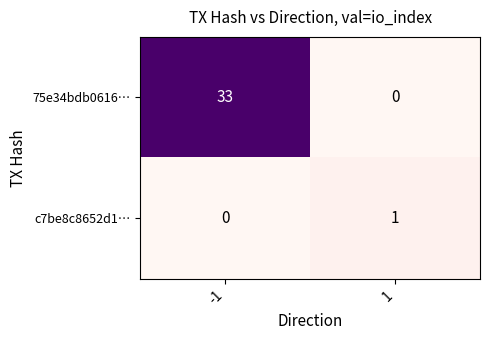

What is the total value across all series at 1?

1